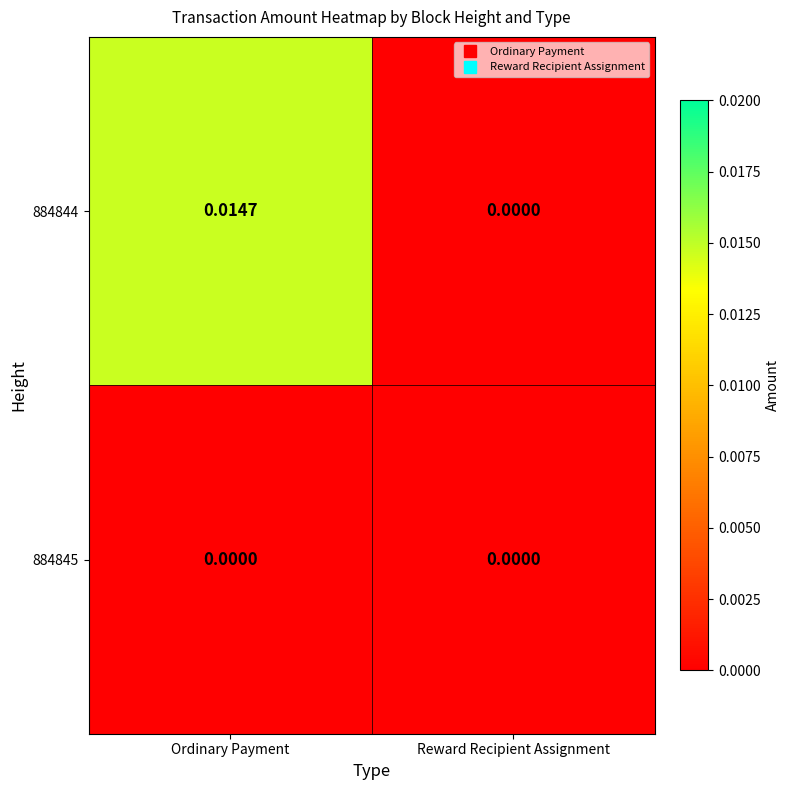

At which label is 884844 closest to 0?

Reward Recipient Assignment